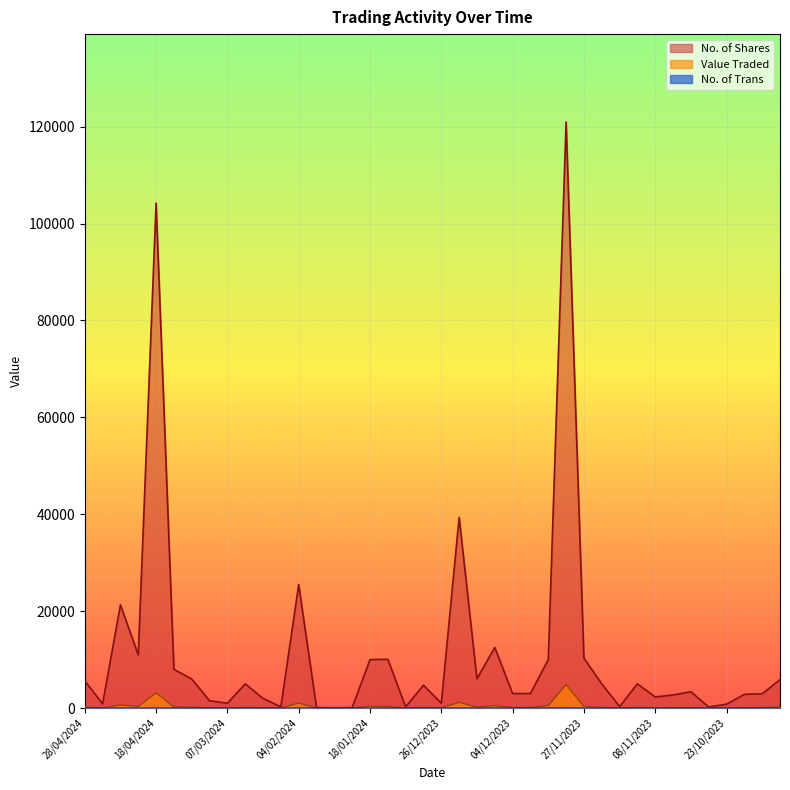

Which series has the largest total across all categories?

No. of Shares